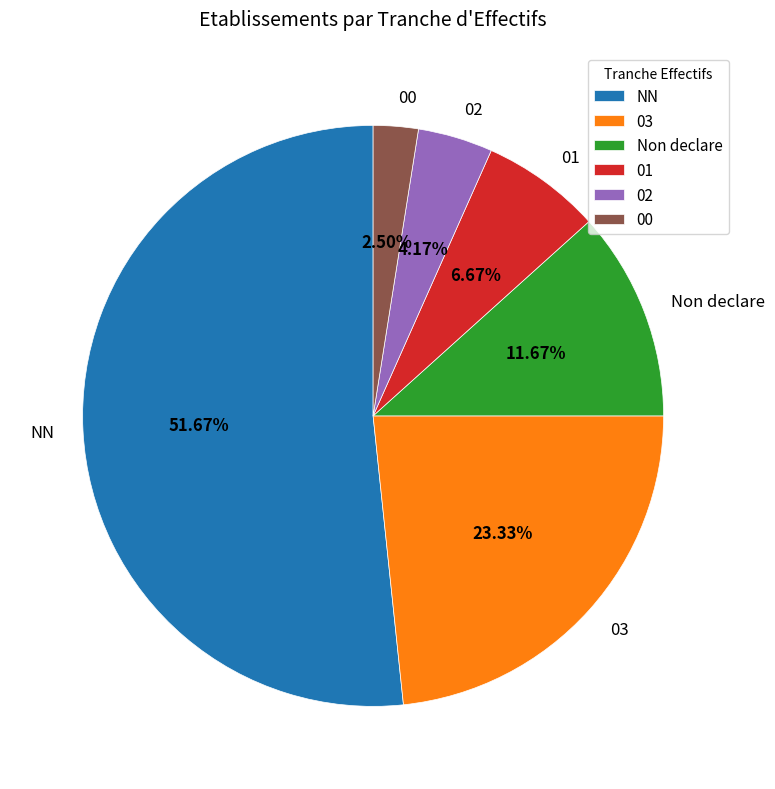

Do 03 and 00 together represent more than half of the pie?

No